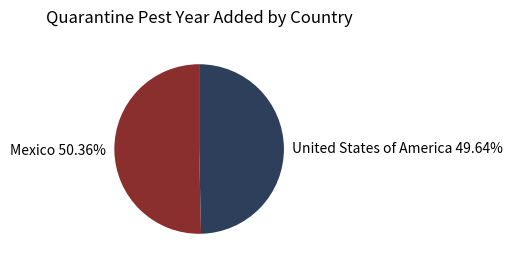

How much of the chart is everything except Mexico?

49.6%